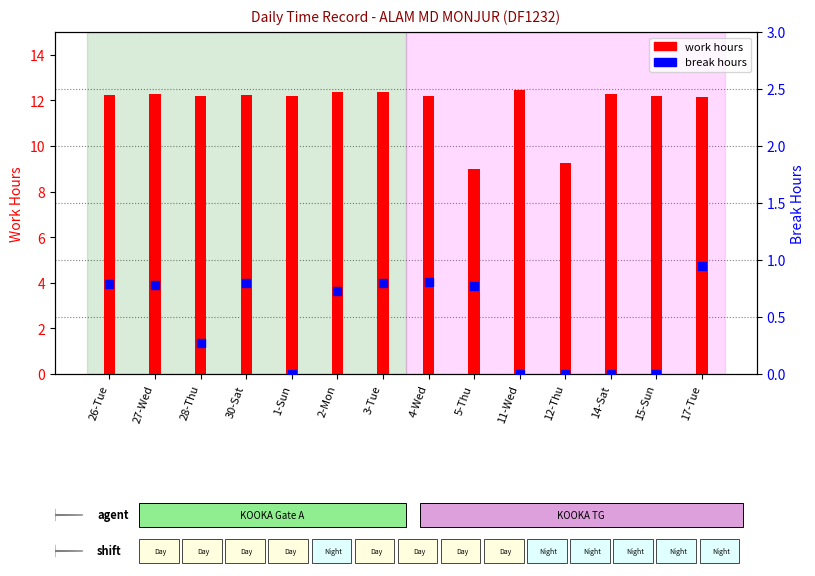

Which series has the largest Y range (max minus min)?

work hours